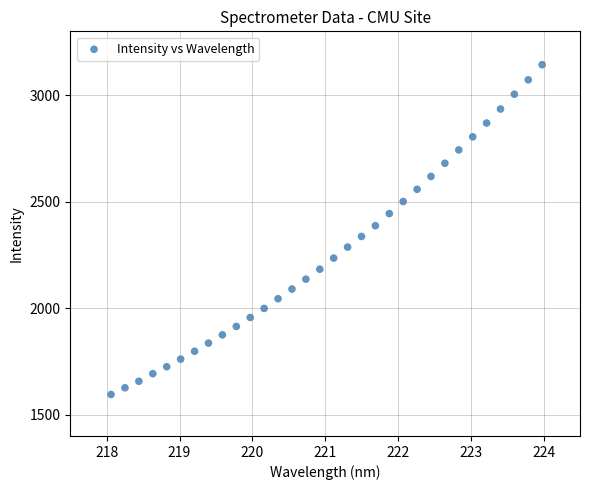

What is the range of Y values (max minus min)?

1548.5